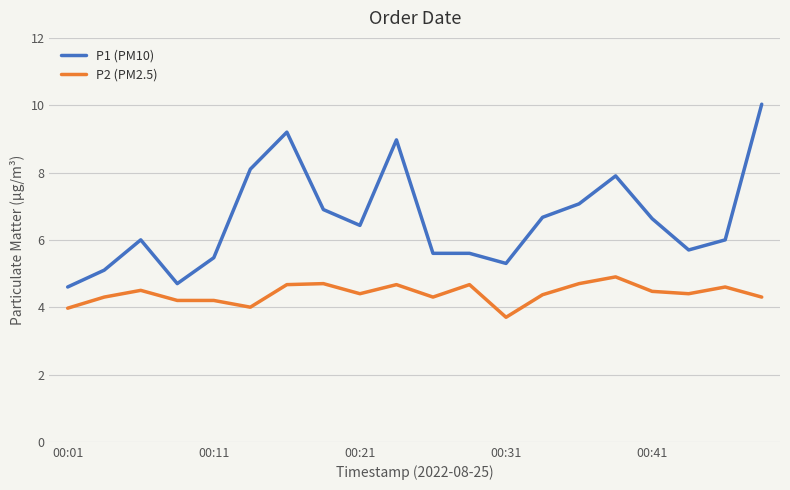

List the series in order of their peak value, highest first.

P1 (PM10), P2 (PM2.5)